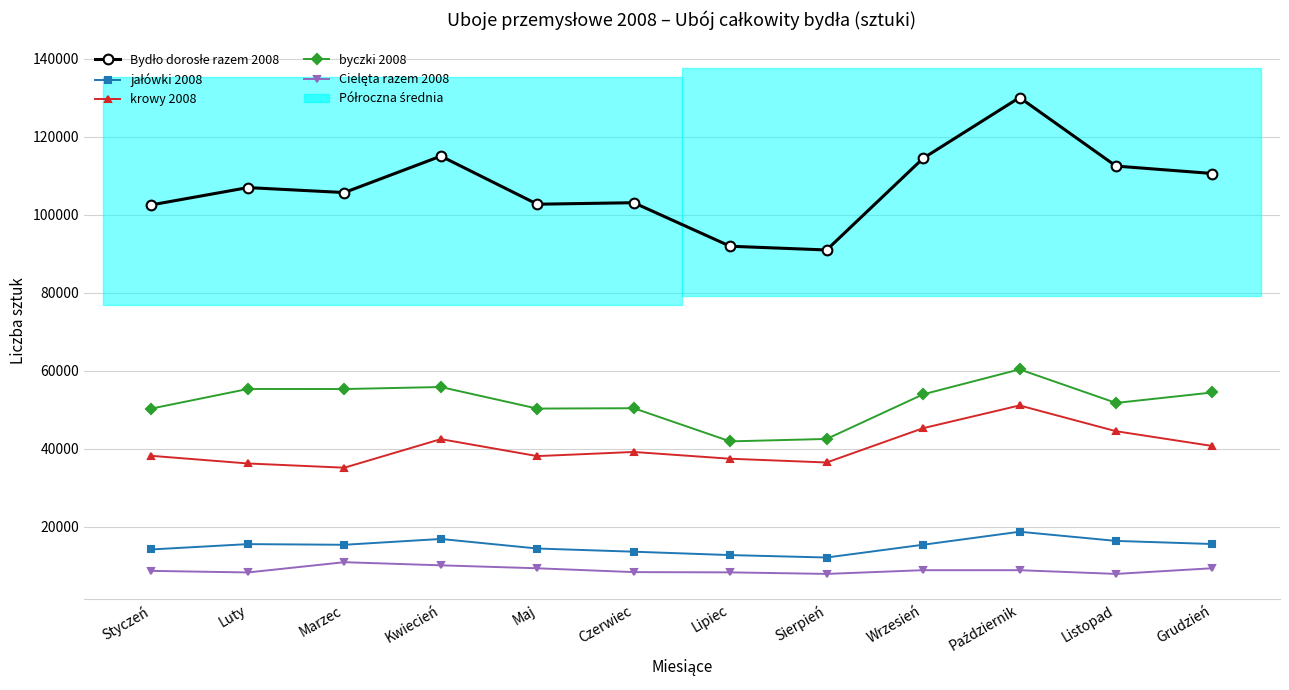

Reading left to right, transcribe all the data shown in this chart.

Bydło dorosłe razem 2008: 102547	106981	105709	115058	102718	103101	91931	90973	114497	130093	112503	110596
jałówki 2008: 14124	15491	15320	16812	14362	13545	12676	12054	15331	18666	16315	15515
krowy 2008: 38146	36186	35101	42431	38076	39139	37400	36440	45240	51077	44463	40665
byczki 2008: 50276	55304	55288	55806	50272	50368	41855	42479	53925	60332	51721	54406
Cielęta razem 2008: 8623	8222	10853	10047	9289	8309	8241	7846	8800	8798	7846	9300